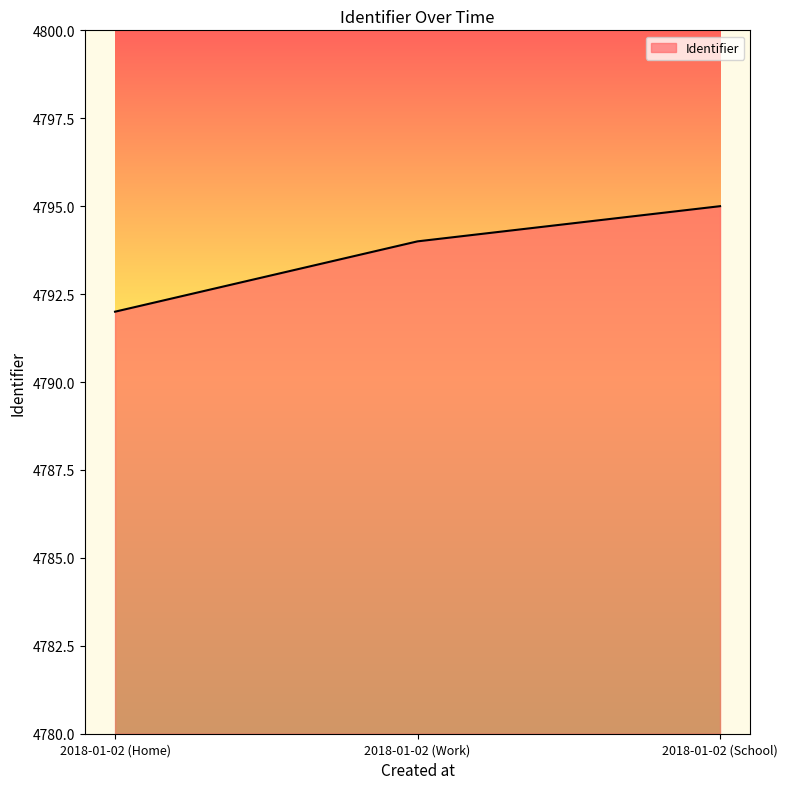

Between 2018-01-02 (Home) and 2018-01-02 (Work), which is larger?

2018-01-02 (Work)